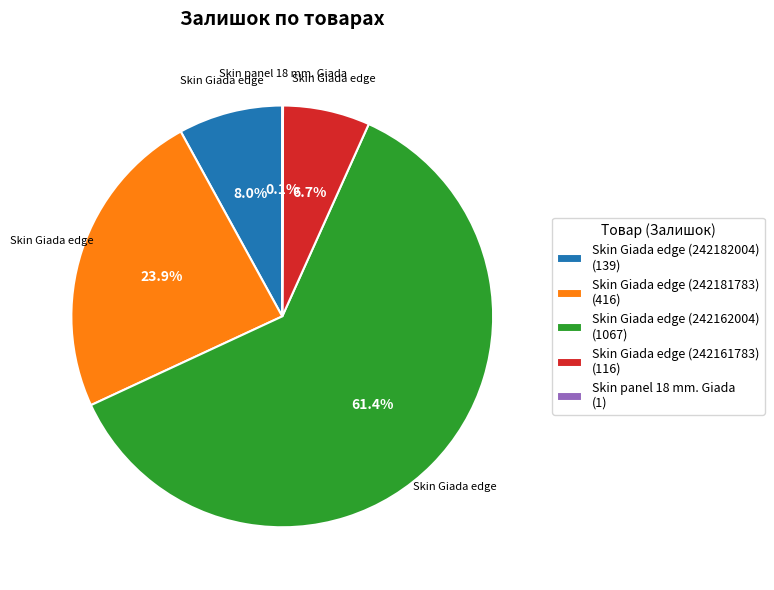

Combined, do Skin Giada edge (242161783) and Skin Giada edge (242162004) account for over 50%?

Yes